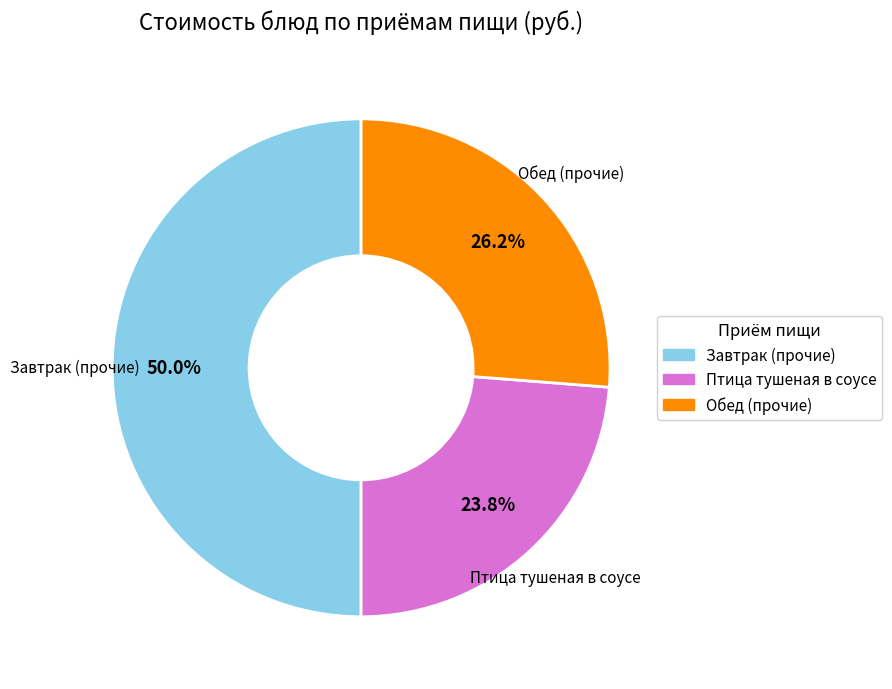

Is there a majority slice in this chart?

No